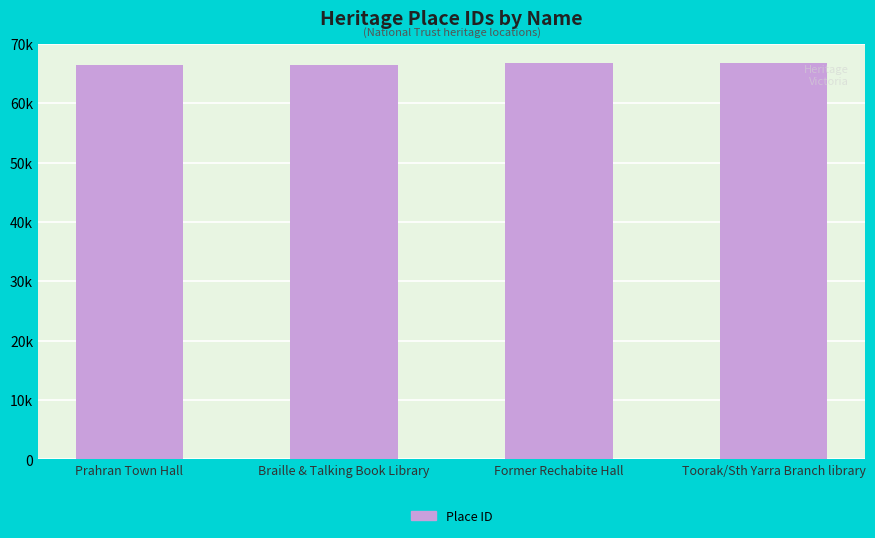

List the labels in order of value, largest first.

Toorak/Sth Yarra Branch library, Former Rechabite Hall, Braille & Talking Book Library, Prahran Town Hall